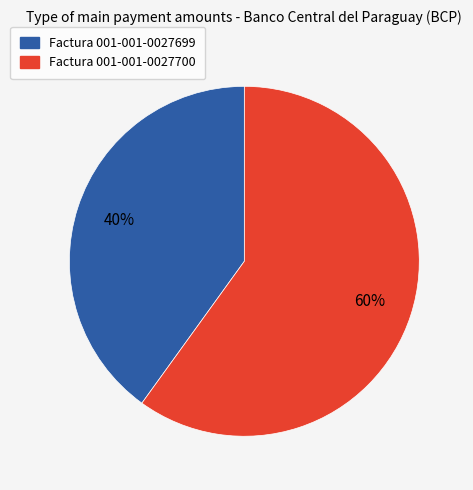

How many slices are in this pie chart?

2